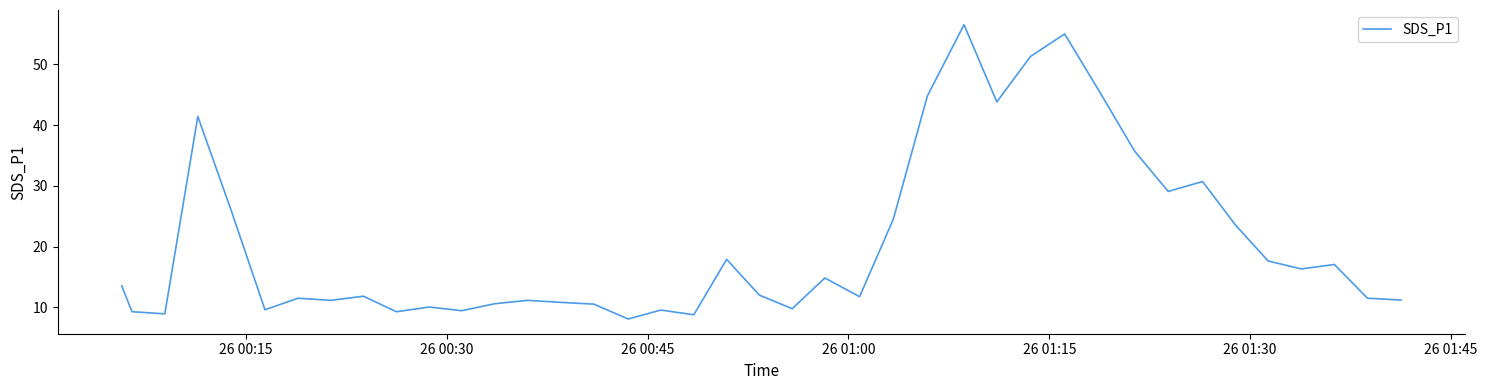

What is the minimum value shown in the chart?

8.1